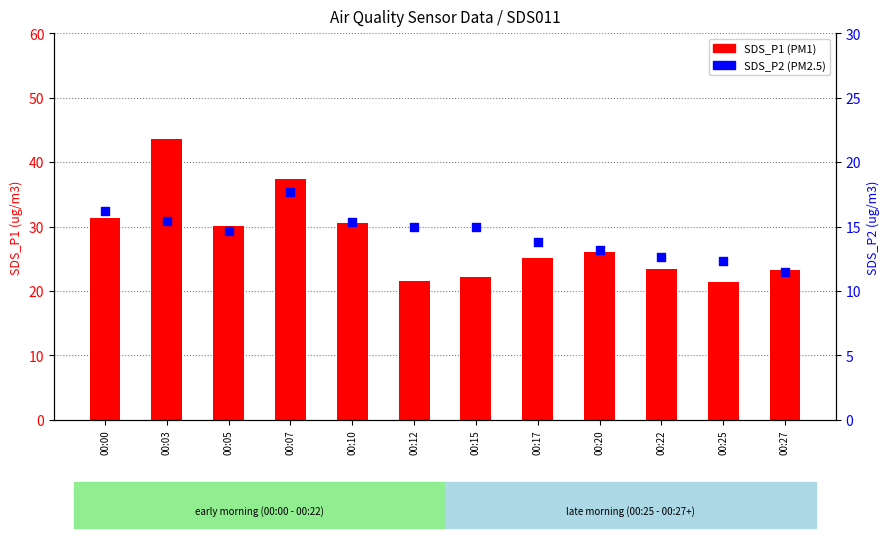

Which series has the largest total across all categories?

SDS_P1 (PM1)